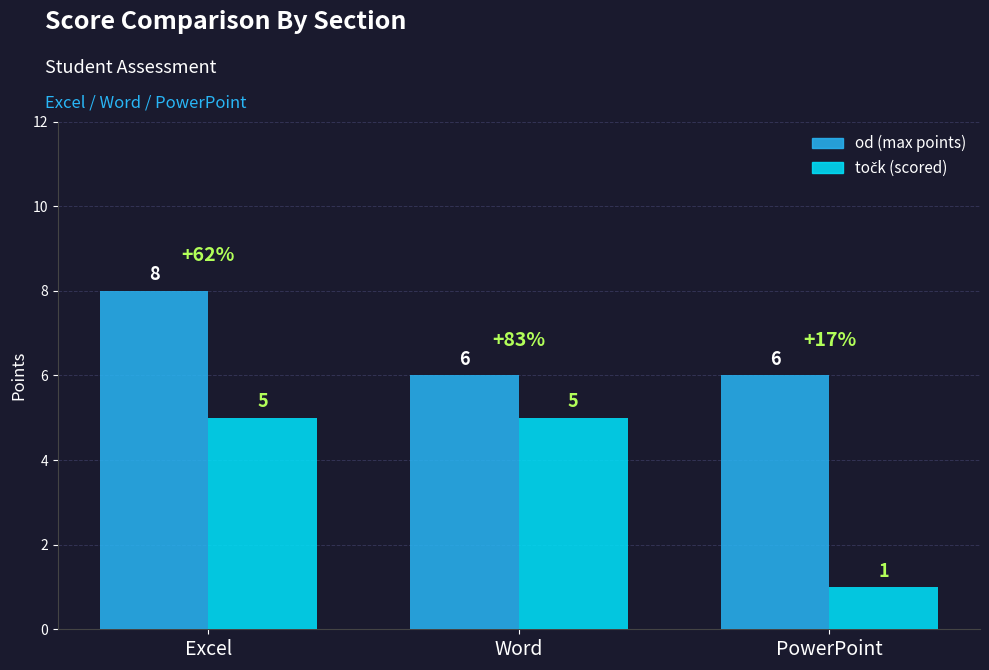

What is the total value across all series at Word?

11